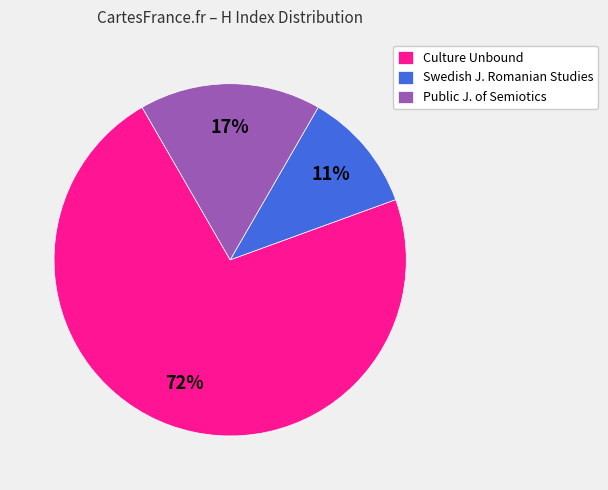

To the nearest percent, what percentage of the pie is Swedish J. Romanian Studies?

11%